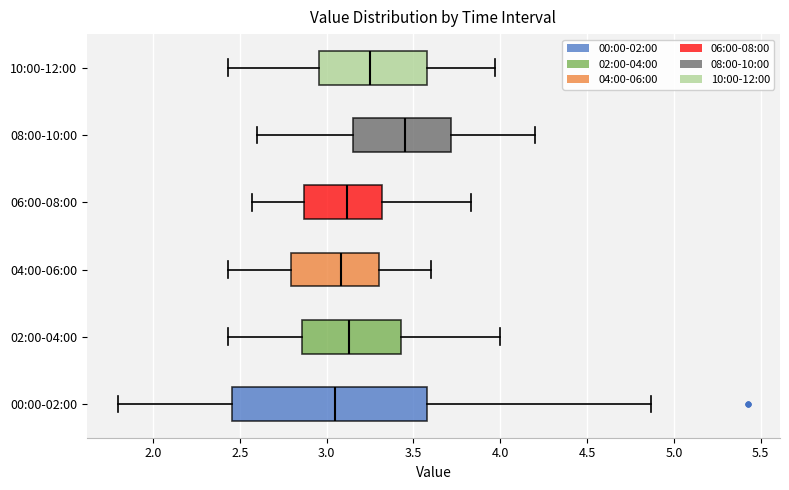

Where does the right whisker of the box for 06:00-08:00 end on the x-axis? The values are not printed on the chart, so give them approximately, as read against the axis.

3.85